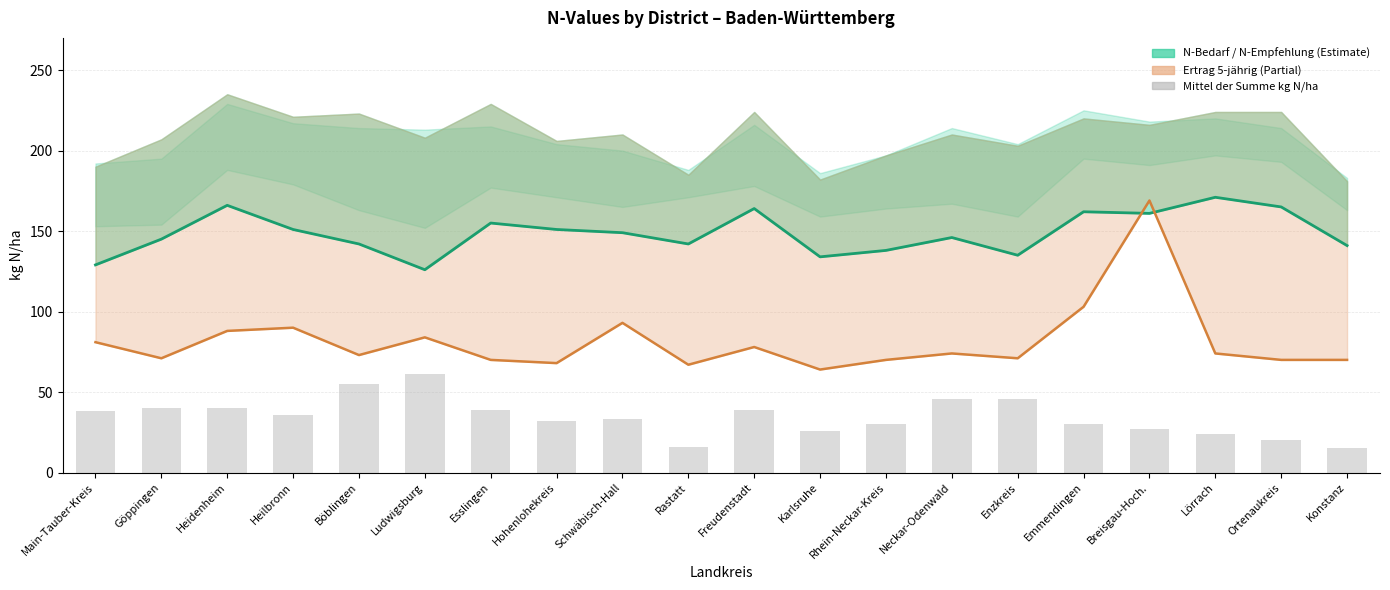

What position from the left is Ludwigsburg?

6